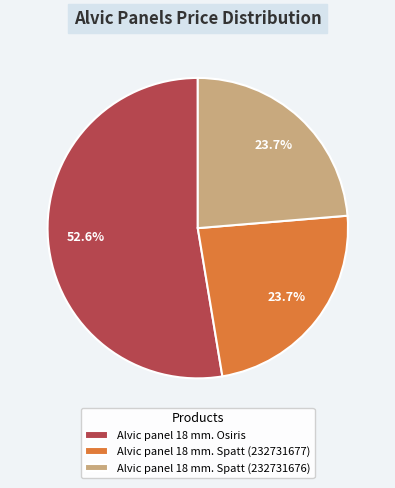

Is it true that Alvic panel 18 mm. Spatt (232731676) is 32% of the pie?

False